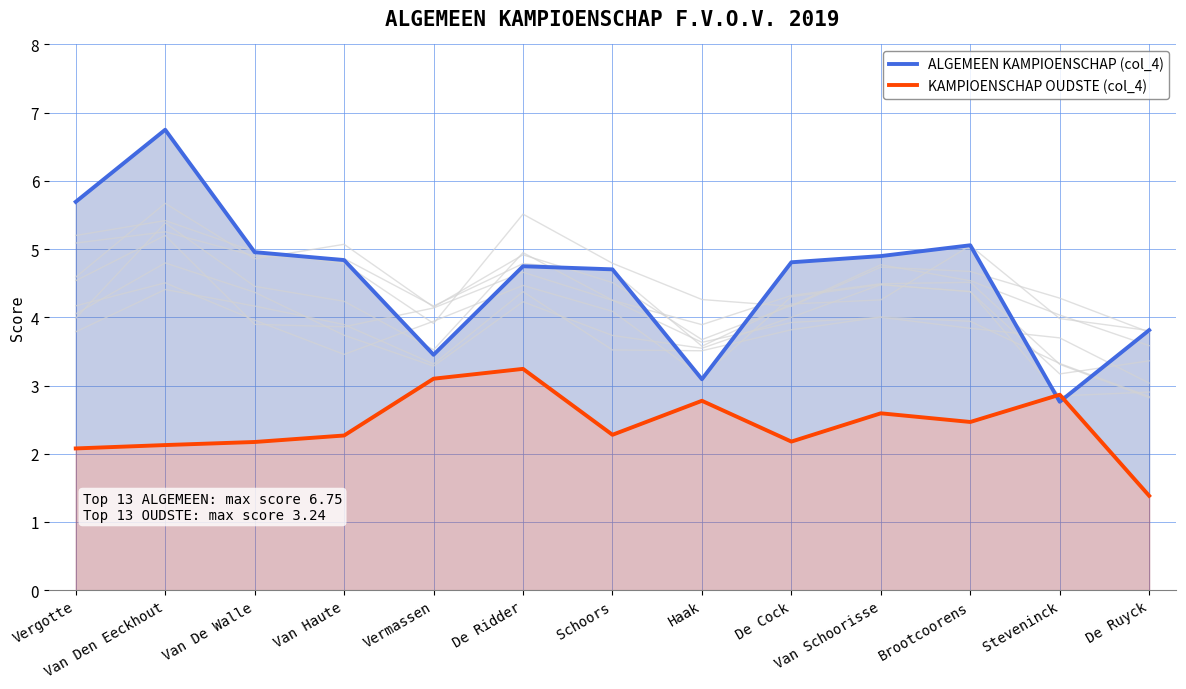

Reading left to right, extract all data points from this chart.

ALGEMEEN KAMPIOENSCHAP (col_4): Vergotte=5.7	Van Den Eeckhout=6.7	Van De Walle=5.0	Van Haute=4.8	Vermassen=3.5	De Ridder=4.7	Schoors=4.7	Haak=3.1	De Cock=4.8	Van Schoorisse=4.9	Brootcoorens=5.1	Steveninck=2.8	De Ruyck=3.8
KAMPIOENSCHAP OUDSTE (col_4): Vergotte=2.1	Van Den Eeckhout=2.1	Van De Walle=2.2	Van Haute=2.3	Vermassen=3.1	De Ridder=3.2	Schoors=2.3	Haak=2.8	De Cock=2.2	Van Schoorisse=2.6	Brootcoorens=2.5	Steveninck=2.9	De Ruyck=1.4